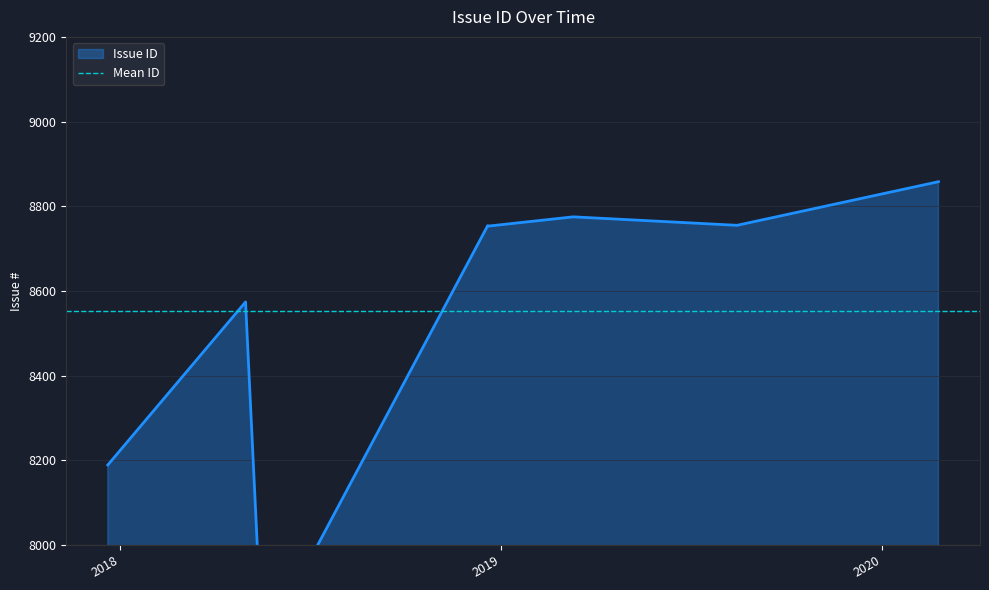

What is the minimum value shown in the chart?

7754